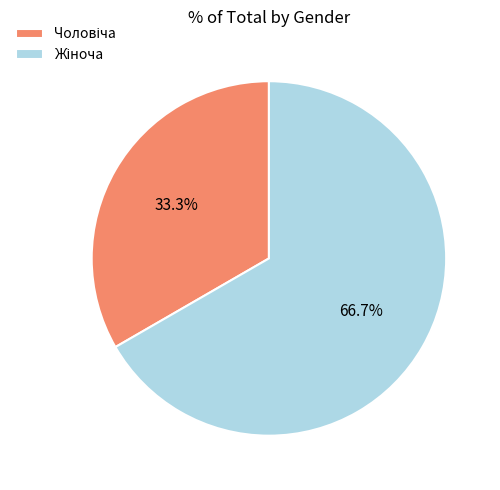

Is there any slice that represents more than half of the pie?

Yes